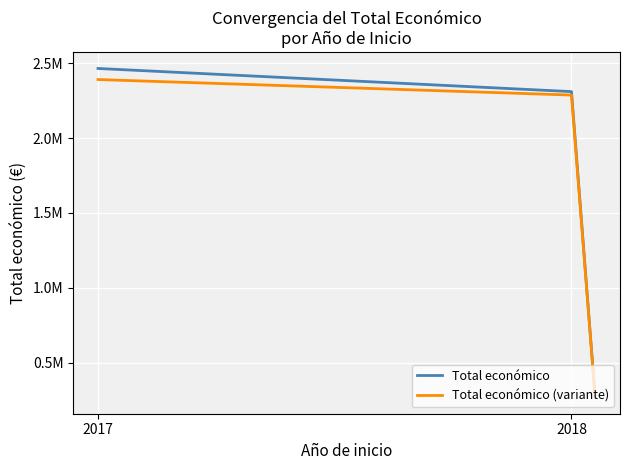

Does the chart have visible grid lines?

Yes